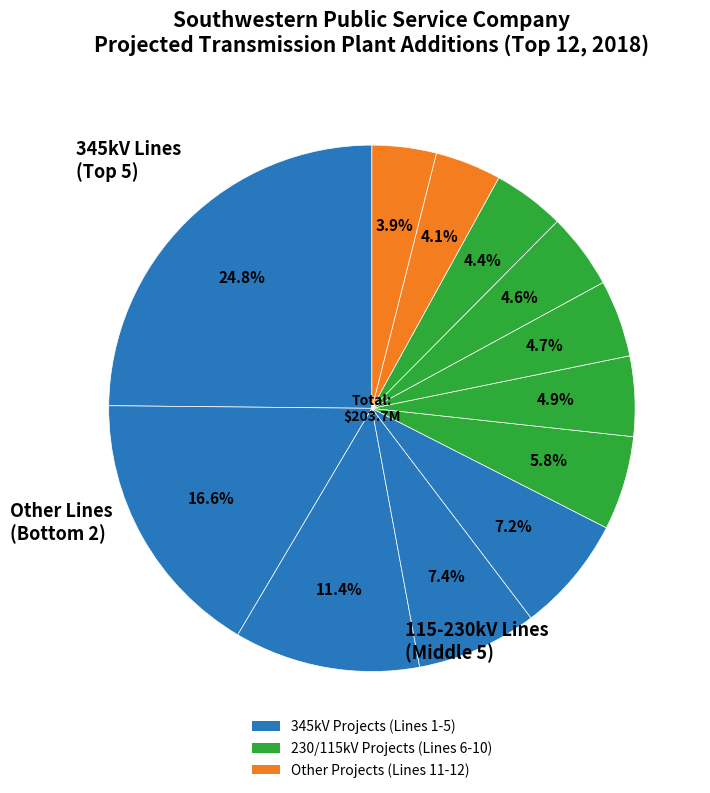

Count the number of slices in the pie.

12